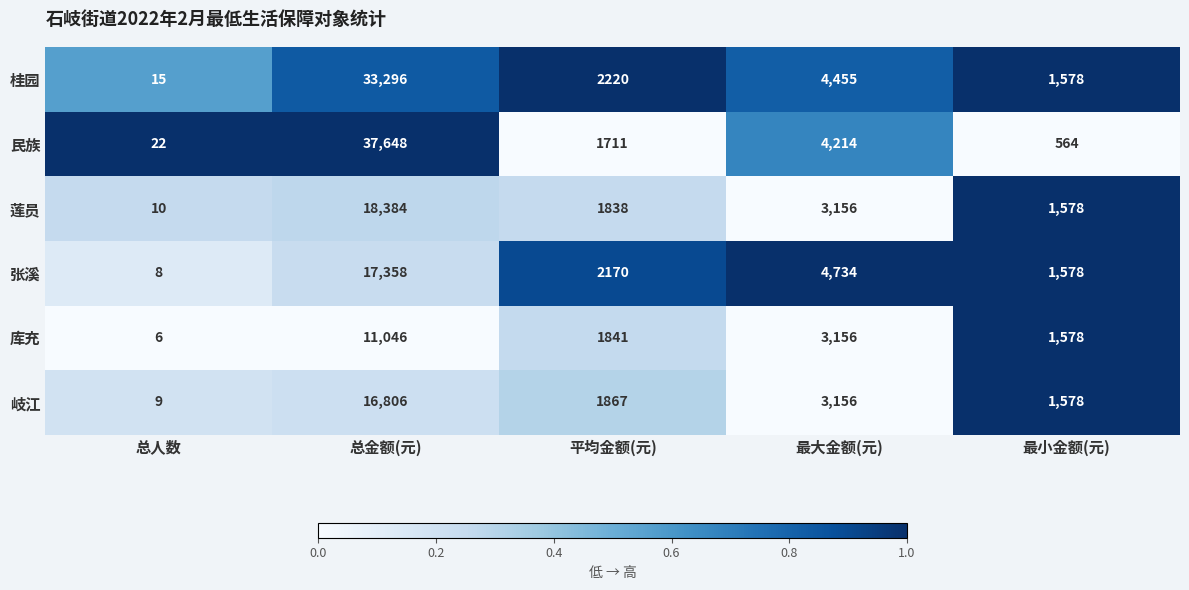

The 民族 series shows 852 at 最大金额(元). True or false?

False